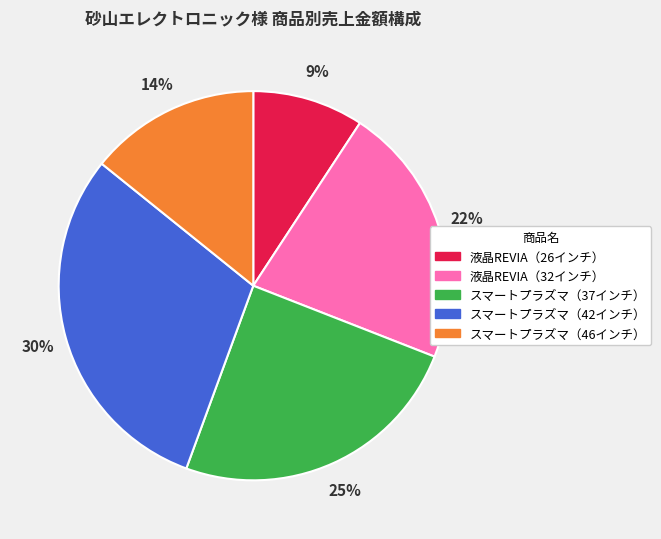

Does any single category account for the majority?

No